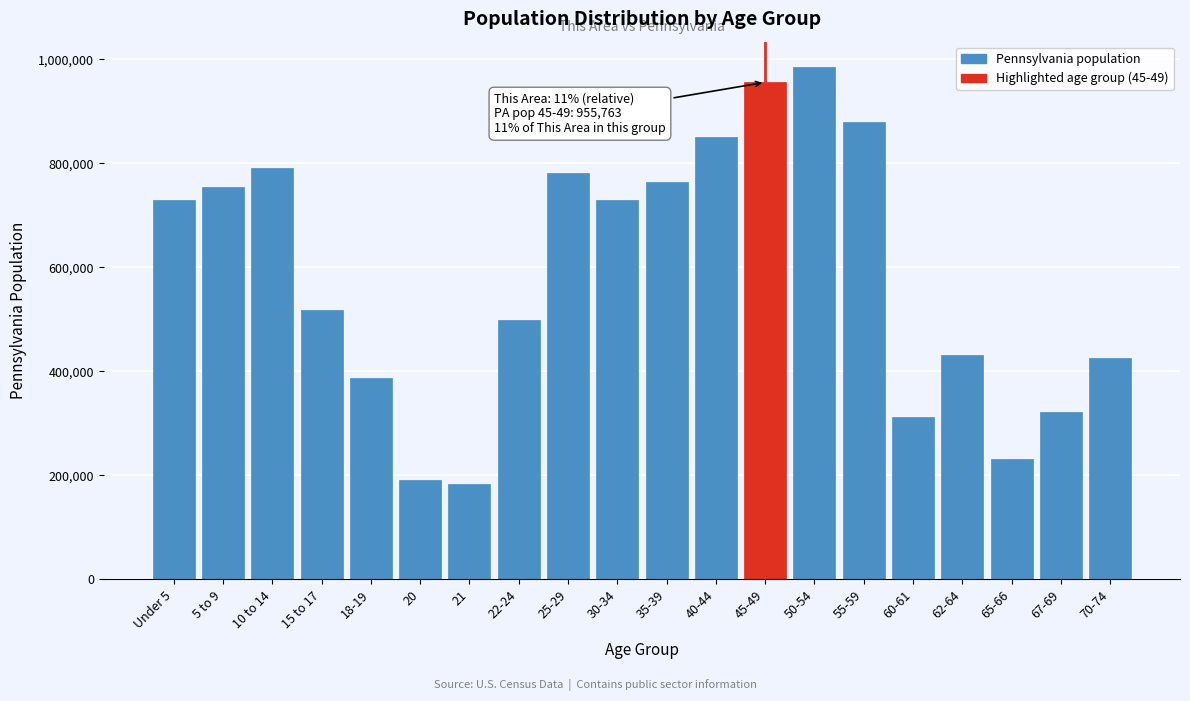

Which category has the highest value across all series?

50-54